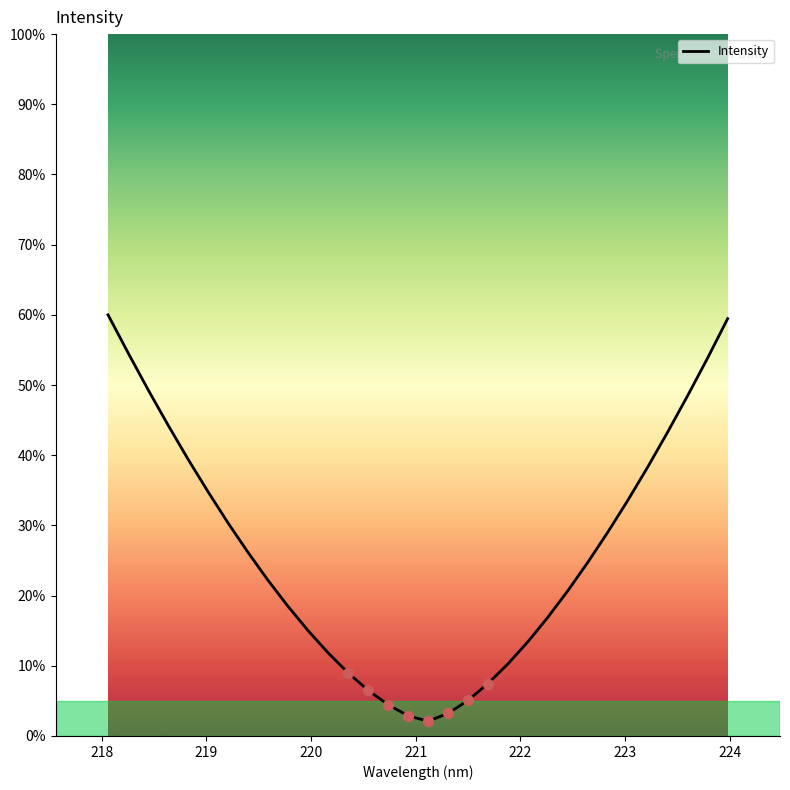

What is the maximum value shown in the chart?

60.0